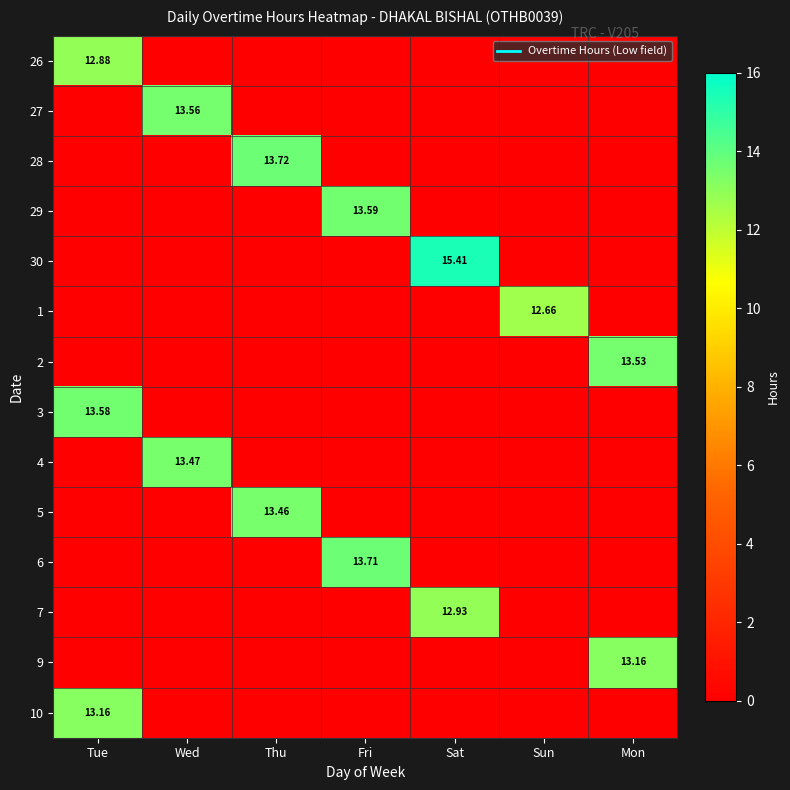

List the labels in order of 2 value, smallest first.

Tue, Wed, Thu, Fri, Sat, Sun, Mon